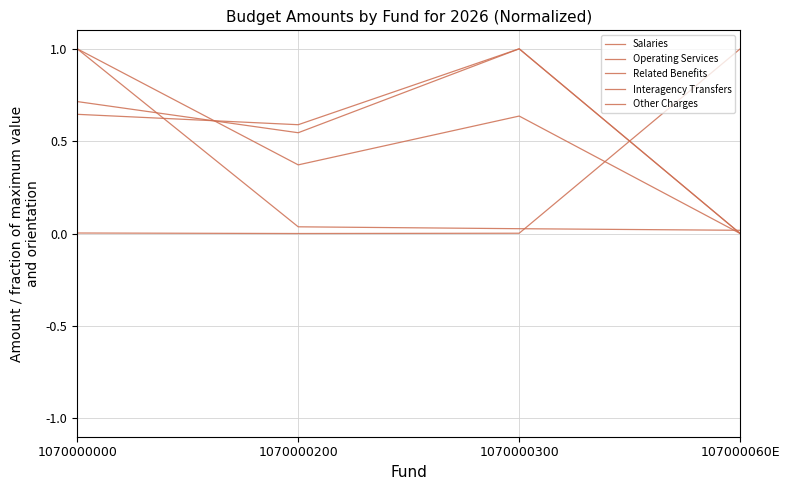

At which category is the sum across all series the highest?

1070000000